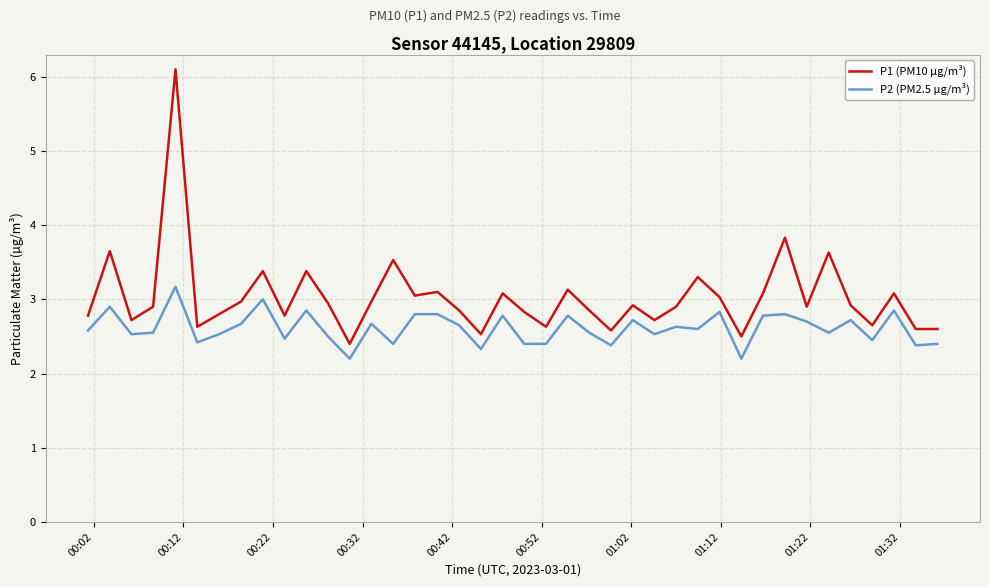

True or false: P1 (PM10 µg/m³) and P2 (PM2.5 µg/m³) intersect in this chart.

False